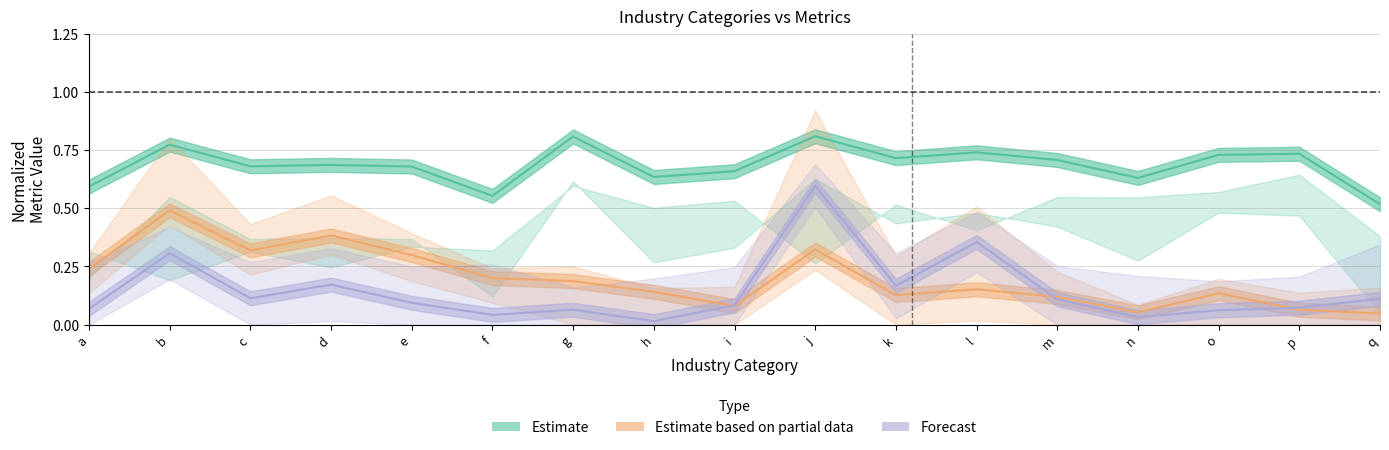

Read the Estimate value at j.

0.8